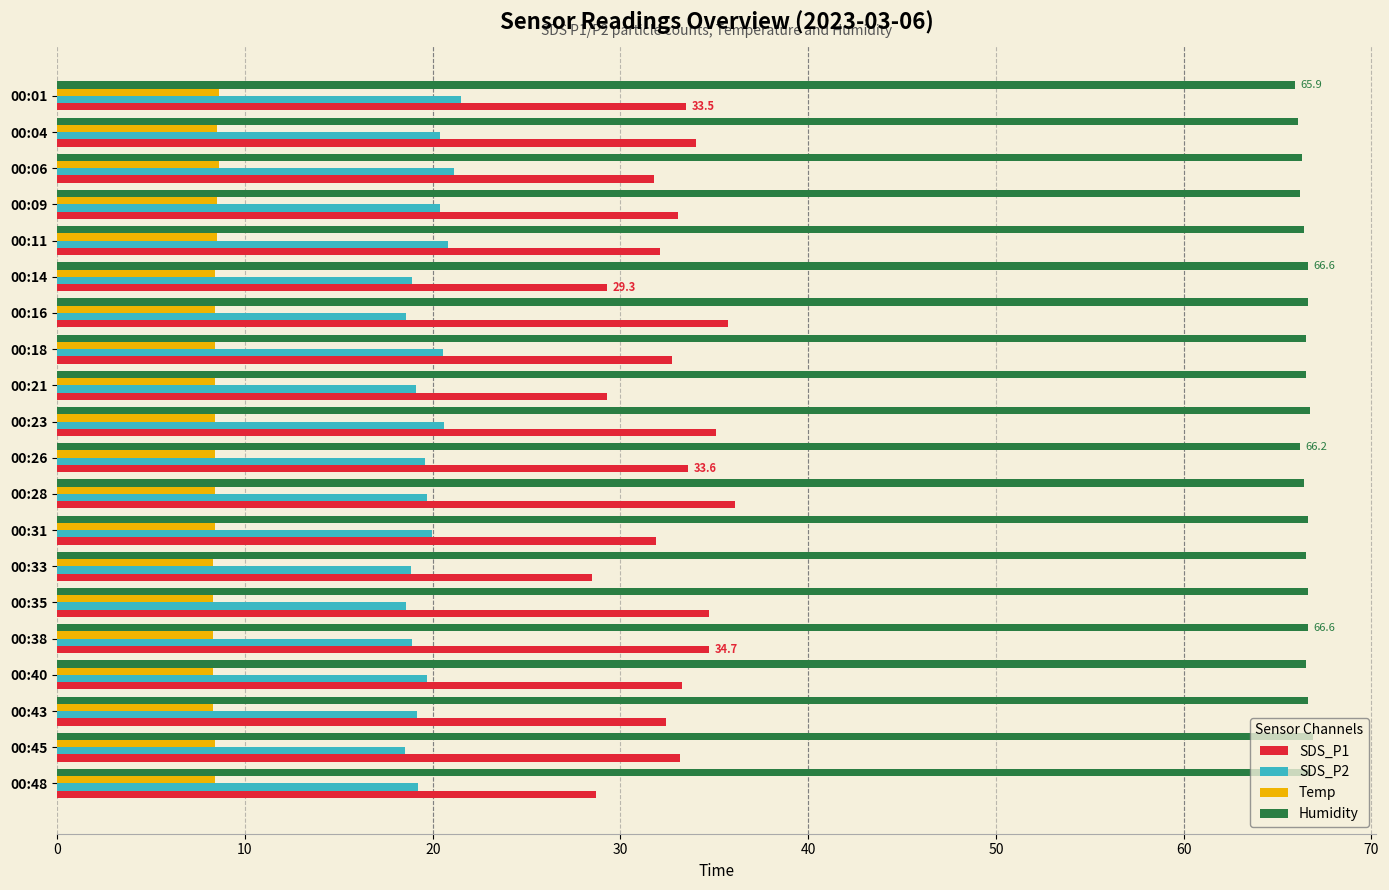

Which series has the widest spread of values?

SDS_P1